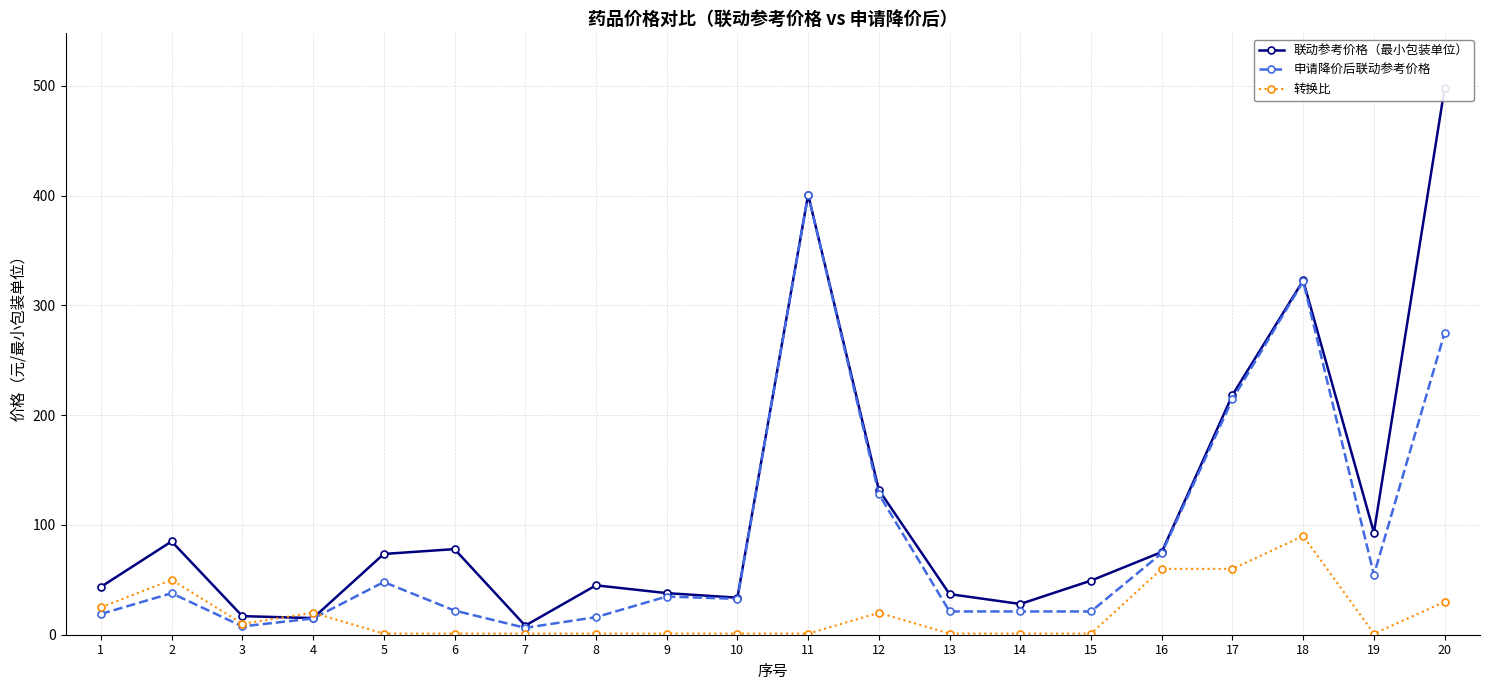

In 转换比, how many points are lower than both neighbors (excluding endpoints)?

2